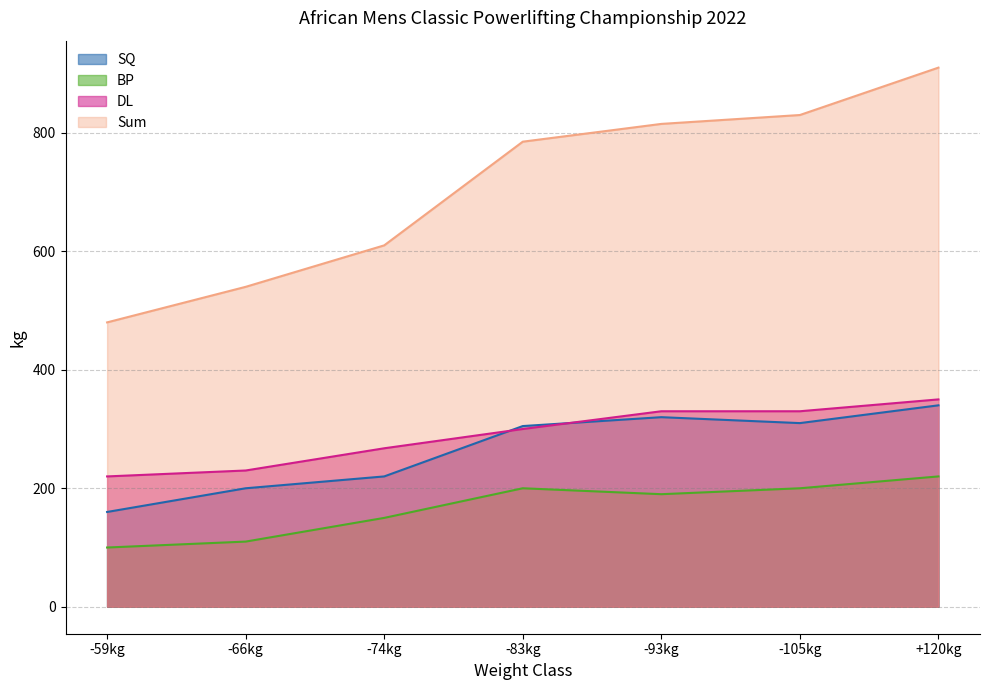

What are all the series names shown in the legend?

SQ, BP, DL, Sum